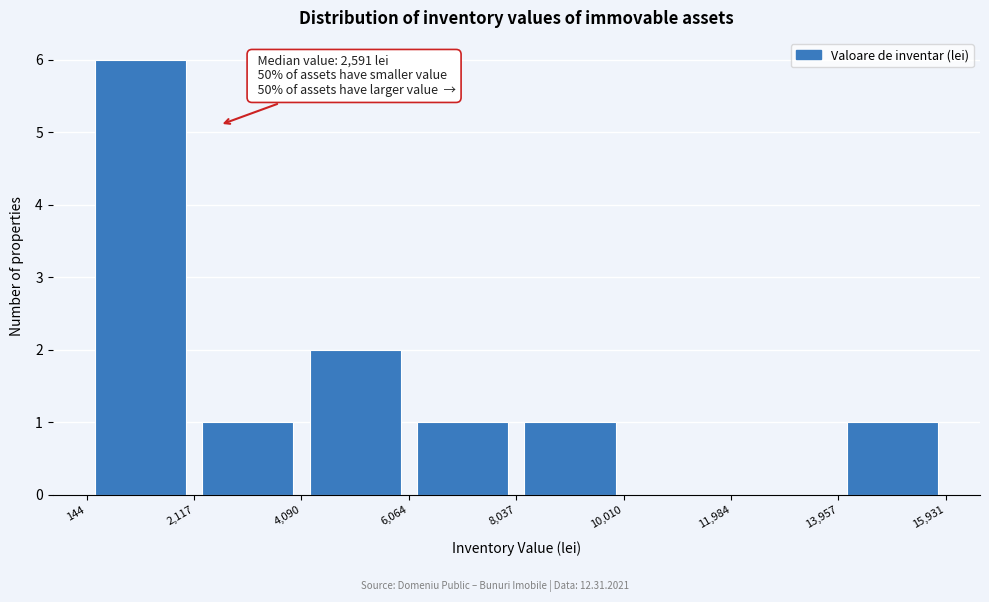

Which range on the x-axis has the tallest bar?

144 to 2,117